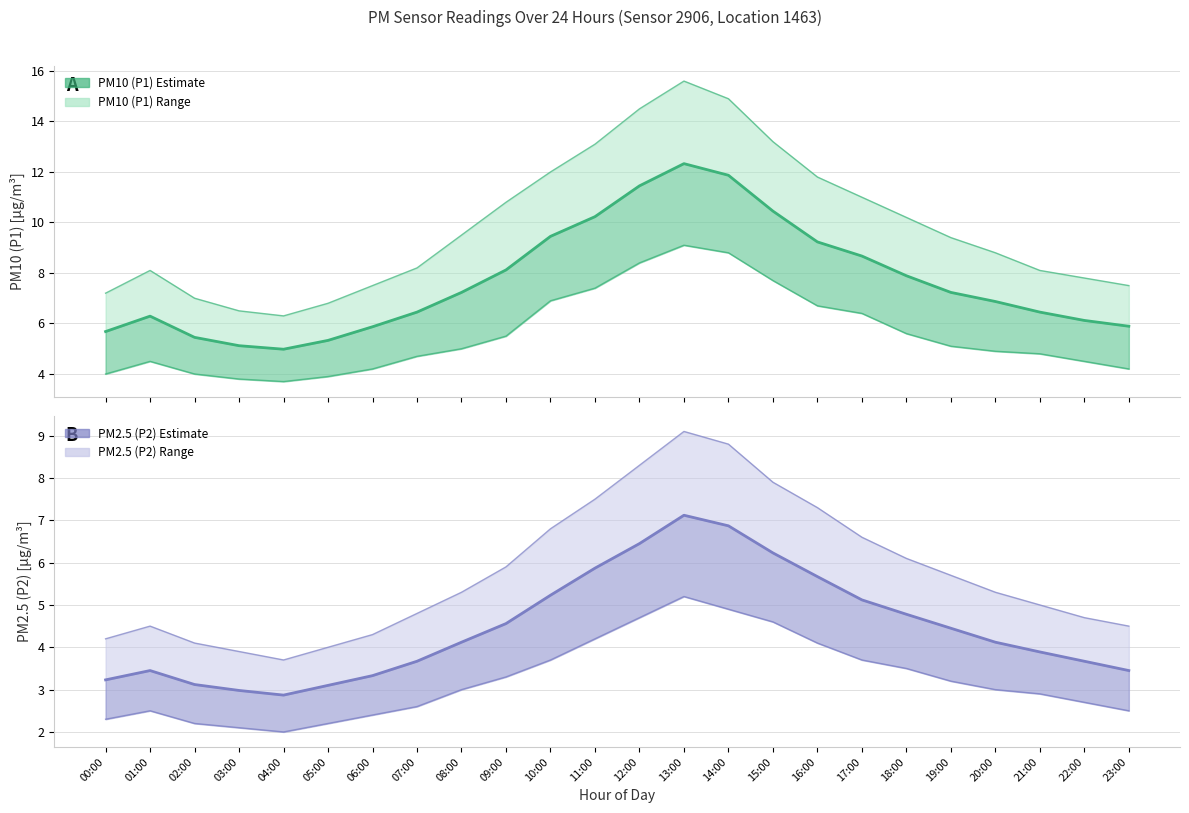

Is this an area chart (filled region under the line)?

No